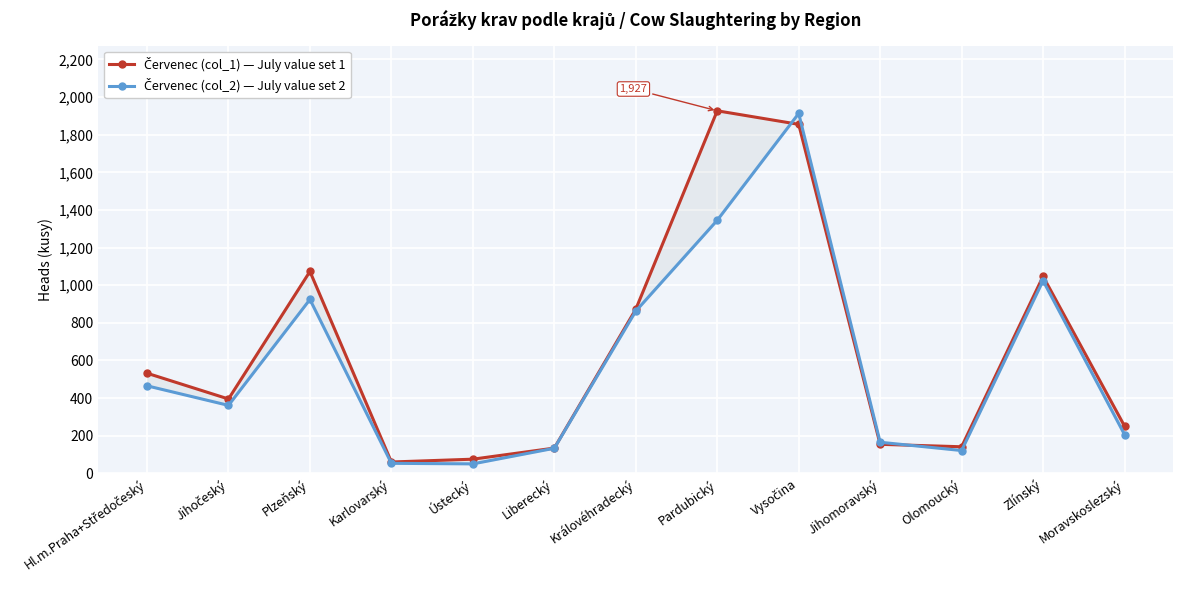

Reading right to left, what are all the values shown in this chart?

Červenec (col_1) — July value set 1: Moravskoslezský=251	Zlínský=1047	Olomoucký=141	Jihomoravský=154	Vysočina=1855	Pardubický=1927	Královéhradecký=872	Liberecký=134	Ústecký=75	Karlovarský=60	Plzeňský=1073	Jihočeský=395	Hl.m.Praha+Středočeský=532
Červenec (col_2) — July value set 2: Moravskoslezský=206	Zlínský=1024	Olomoucký=121	Jihomoravský=165	Vysočina=1913	Pardubický=1345	Královéhradecký=862	Liberecký=133	Ústecký=50	Karlovarský=53	Plzeňský=924	Jihočeský=361	Hl.m.Praha+Středočeský=465